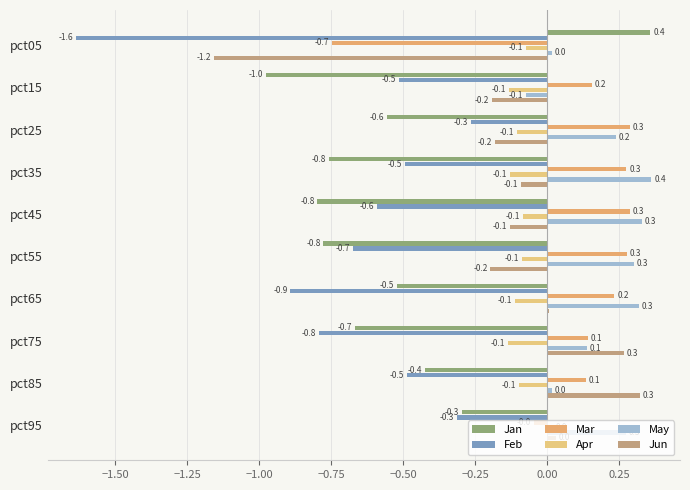

Reading left to right, transcribe all the data shown in this chart.

Jan: 0.4	-1.0	-0.6	-0.8	-0.8	-0.8	-0.5	-0.7	-0.4	-0.3
Feb: -1.6	-0.5	-0.3	-0.5	-0.6	-0.7	-0.9	-0.8	-0.5	-0.3
Mar: -0.7	0.2	0.3	0.3	0.3	0.3	0.2	0.1	0.1	-0.0
Apr: -0.1	-0.1	-0.1	-0.1	-0.1	-0.1	-0.1	-0.1	-0.1	0.0
May: 0.0	-0.1	0.2	0.4	0.3	0.3	0.3	0.1	0.0	0.3
Jun: -1.2	-0.2	-0.2	-0.1	-0.1	-0.2	0.0	0.3	0.3	0.0